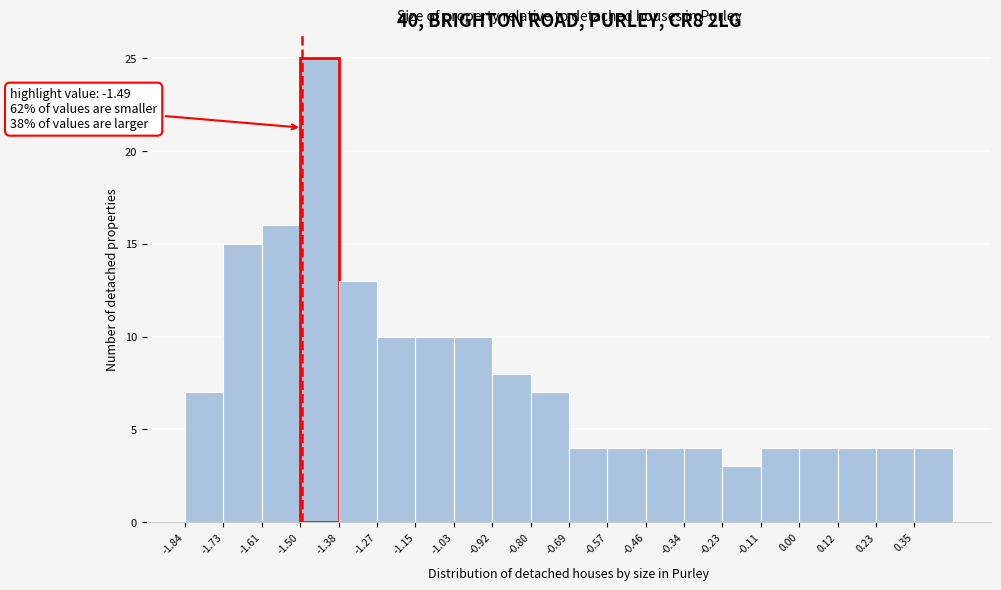

Which range on the x-axis has the tallest bar?

-1.495 to -1.380